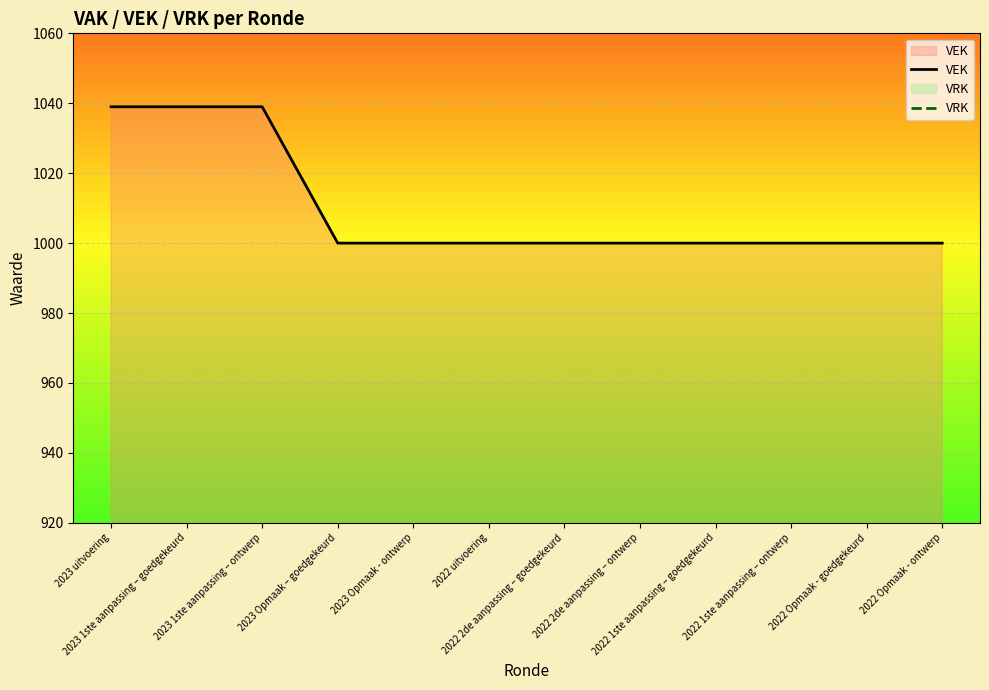

At how many categories does at least one series exceed 282?

12